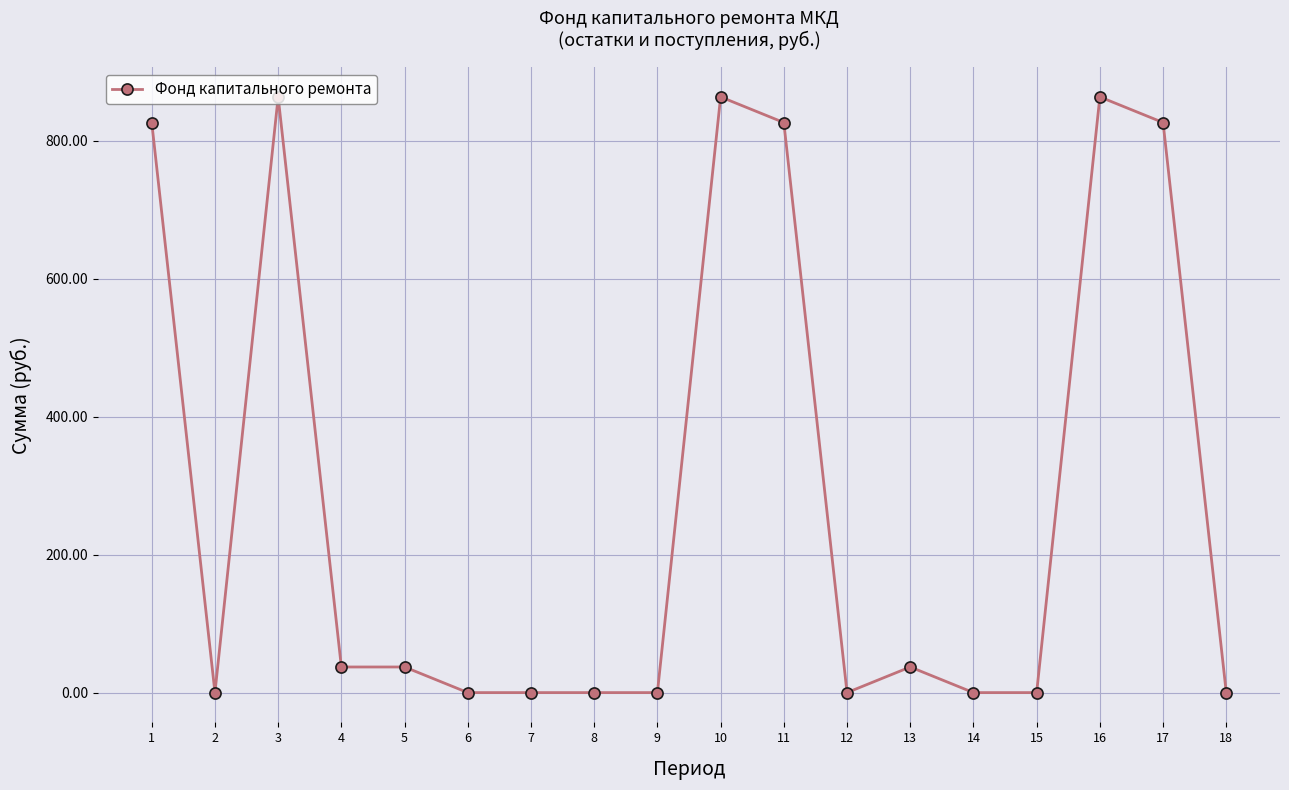

What is the difference between the second highest and minimum values?

863.3